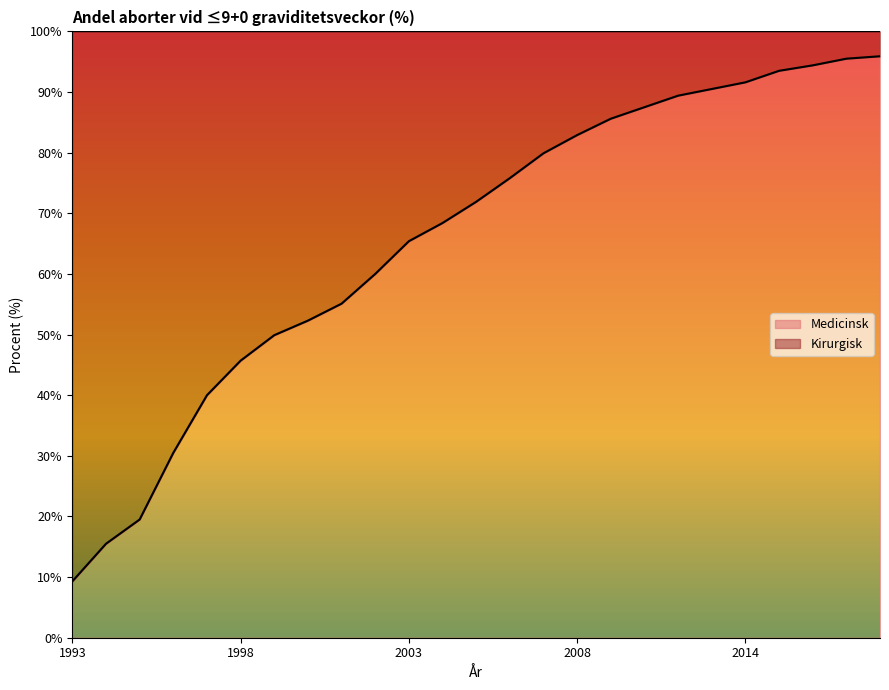

What is the difference between the values at 2005 and 2016?

22.5